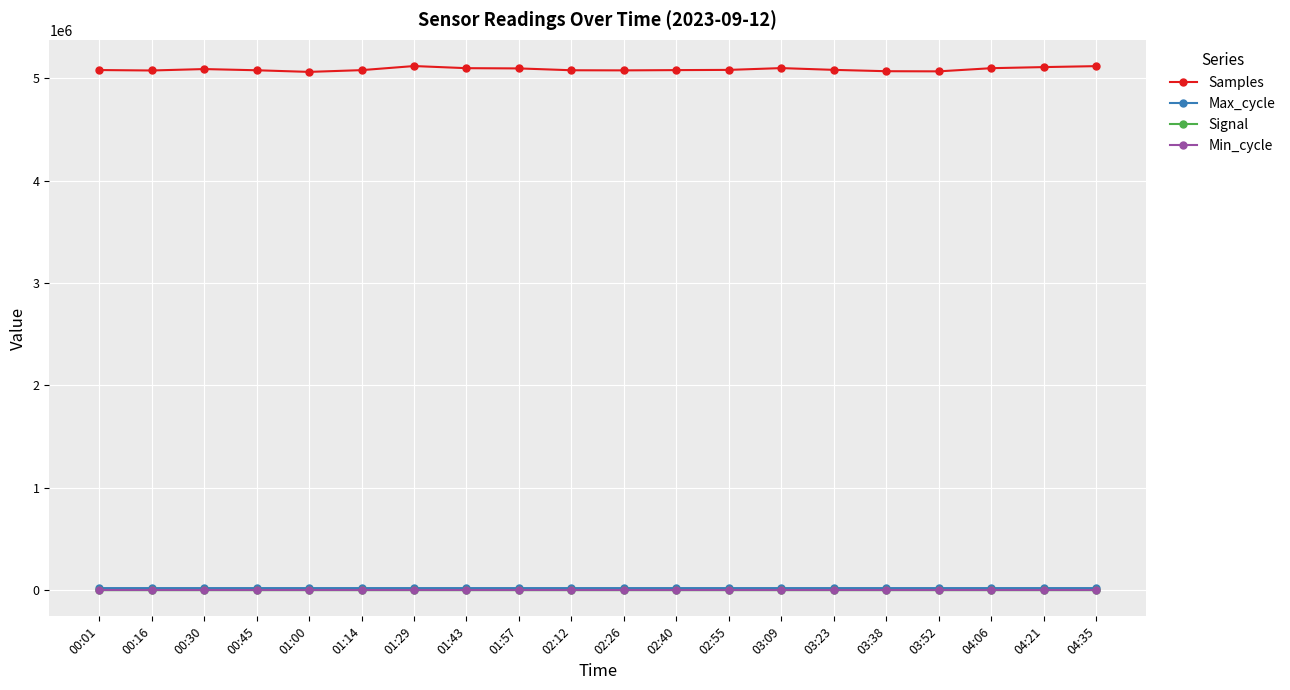

True or false: Signal and Samples cross at least once.

False